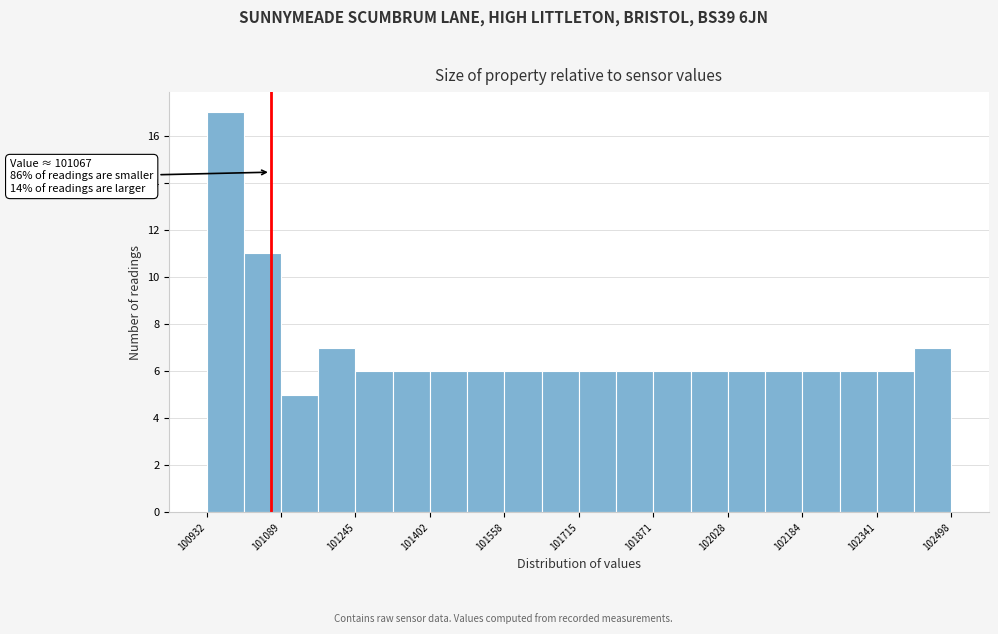

Around what value on the x-axis is the tallest bar? Give the approximate position of its centre, as read against the axis.

100980